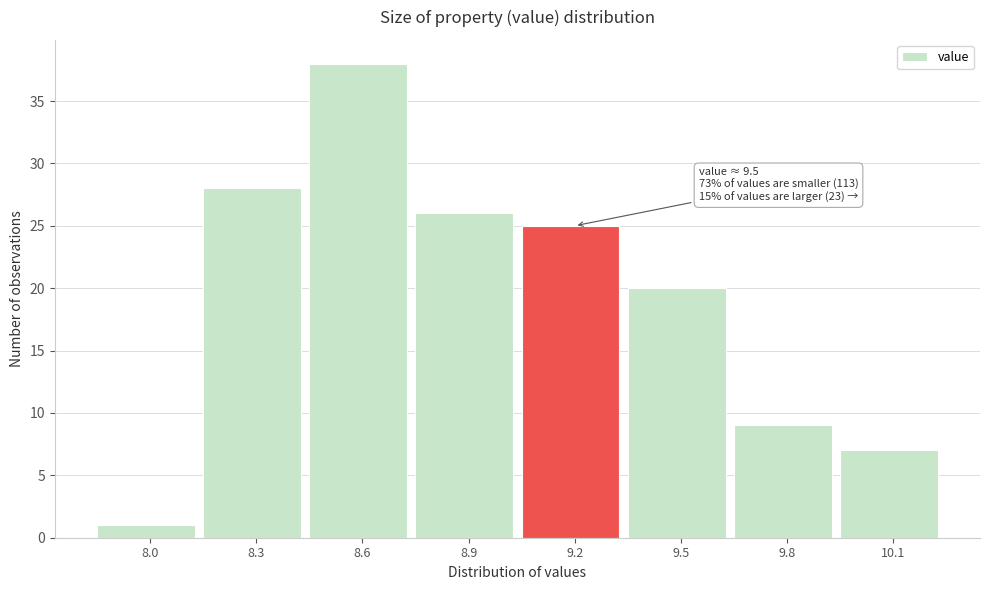

Reading left to right, what are all the values shown in this chart?

8.0=1	8.3=28	8.6=38	8.9=26	9.2=25	9.5=20	9.8=9	10.1=7